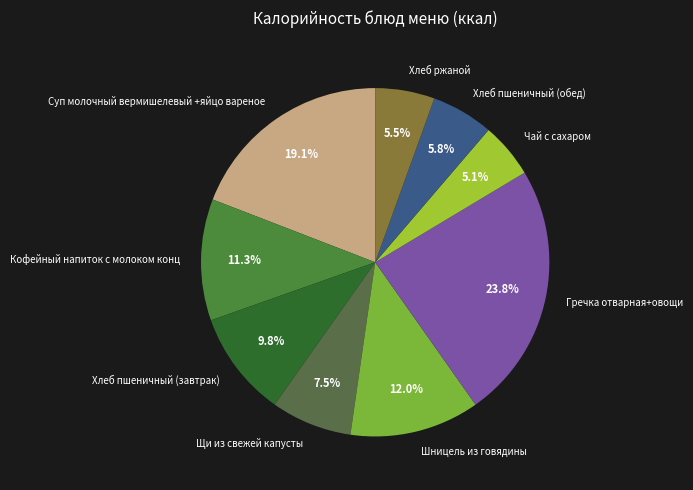

What is the ratio of the value at Кофейный напиток с молоком конц to the value at Щи из свежей капусты?

1.5